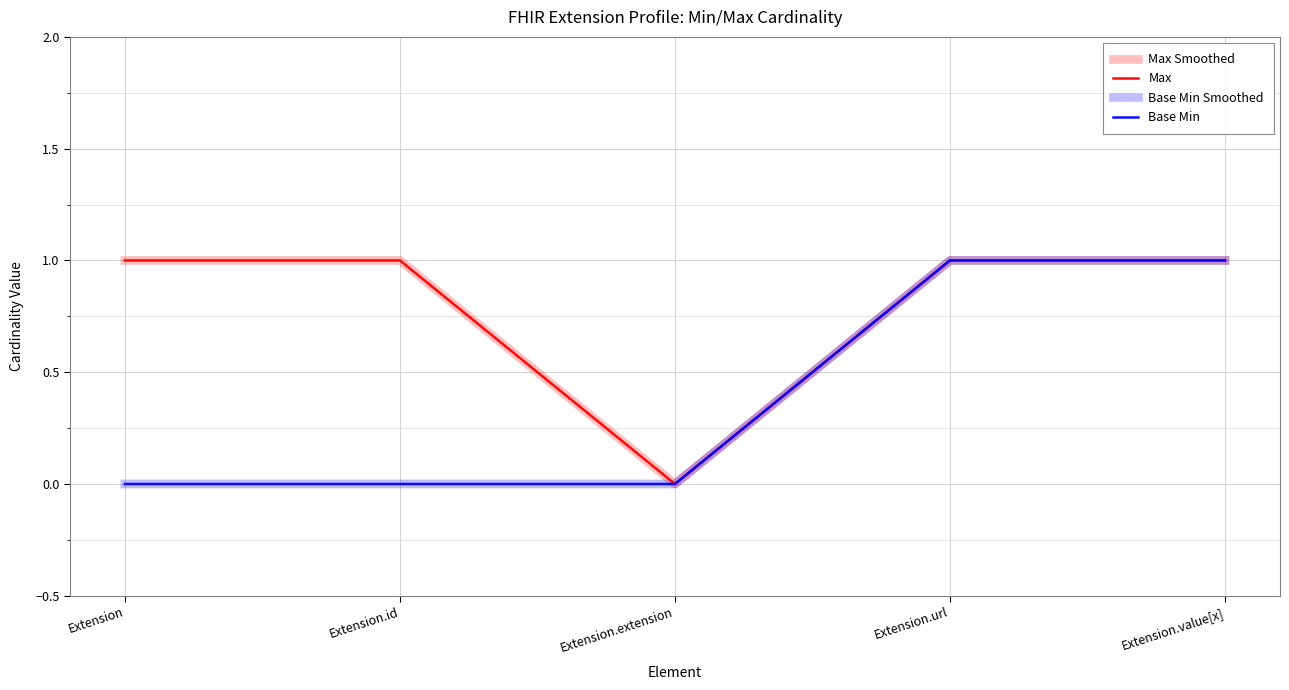

Rank the series by their maximum value, from highest to lowest.

Max Smoothed, Max, Base Min Smoothed, Base Min